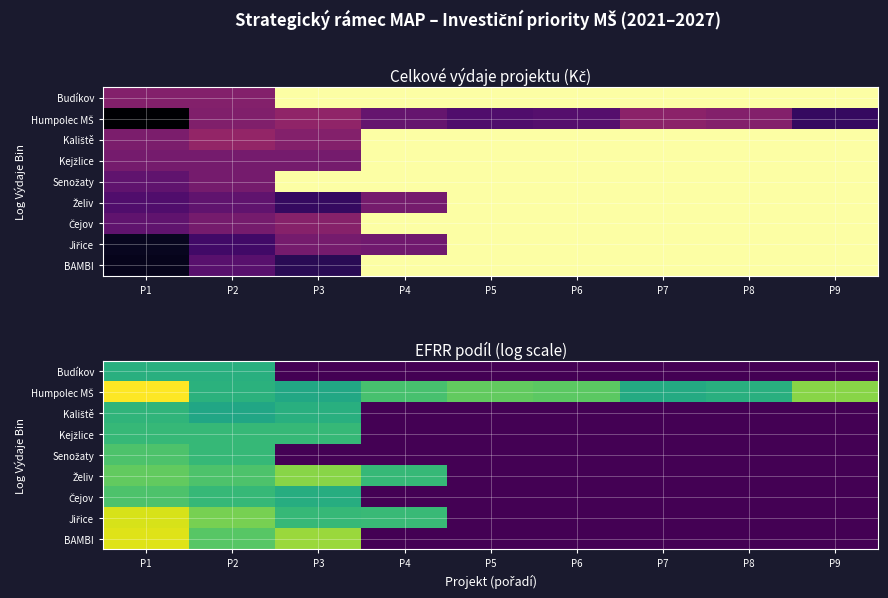

Rank the series at P9 from highest to lowest value.

Humpolec MŠ, Budíkov, Kaliště, Kejžlice, Senožaty, Želiv, Čejov, Jiřice, BAMBI